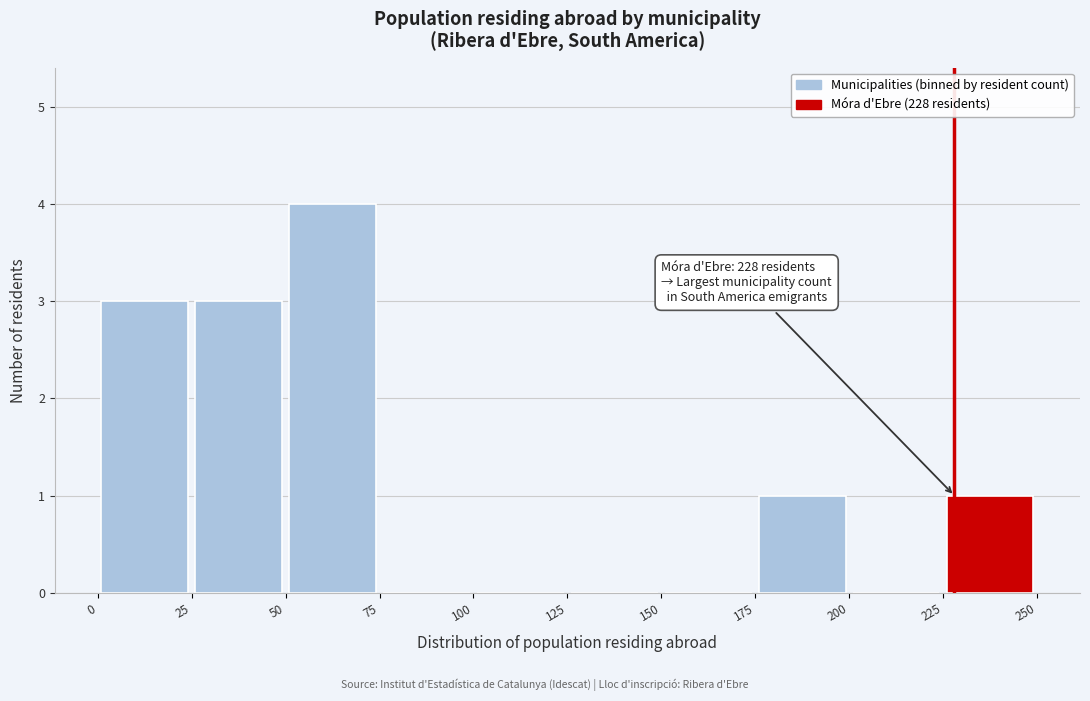

Over which range of the x-axis is the bar tallest?

50 to 75